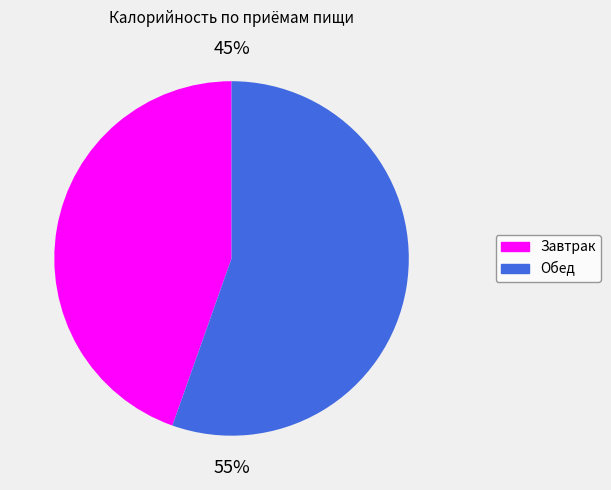

Is the sum of Обед and Завтрак greater than half?

Yes